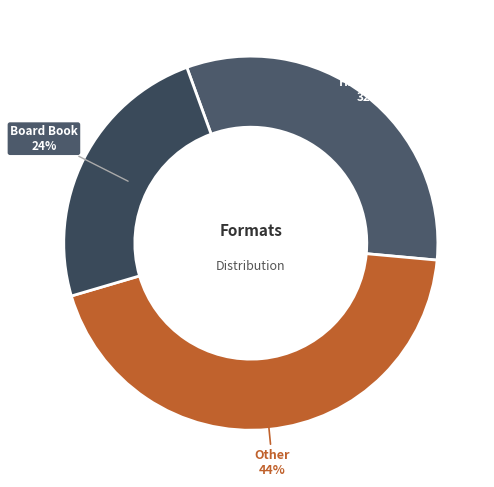

How many segments does this pie chart have?

3